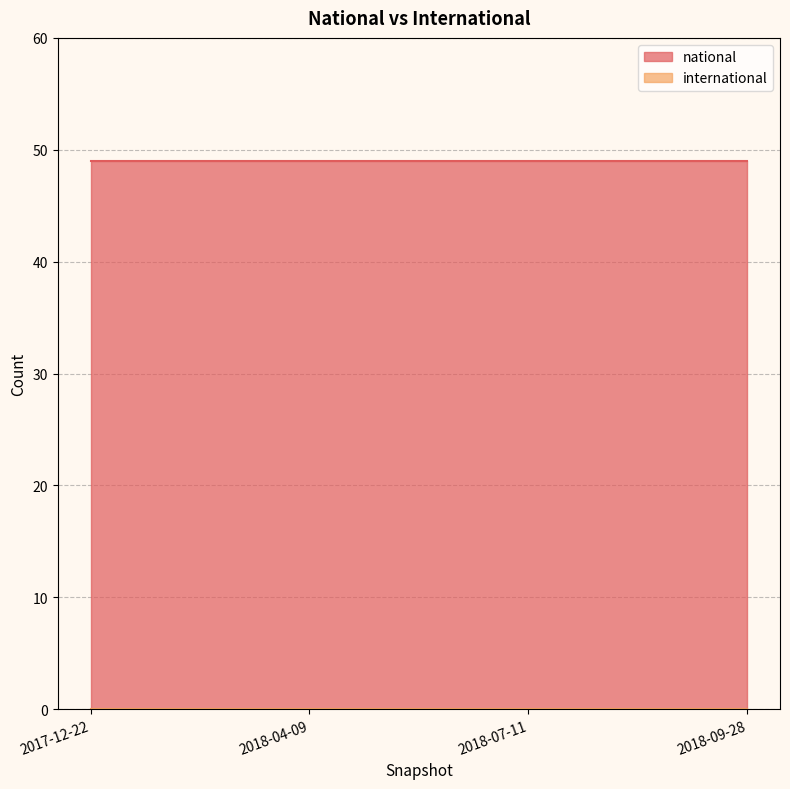

At how many categories does at least one series exceed 35?

4